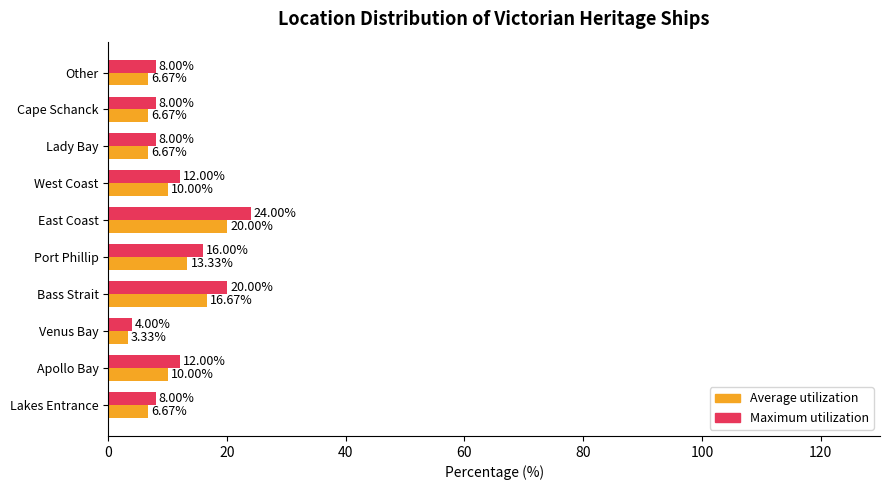

Is the value of Maximum utilization at Other greater than the value of Average utilization at Apollo Bay?

No